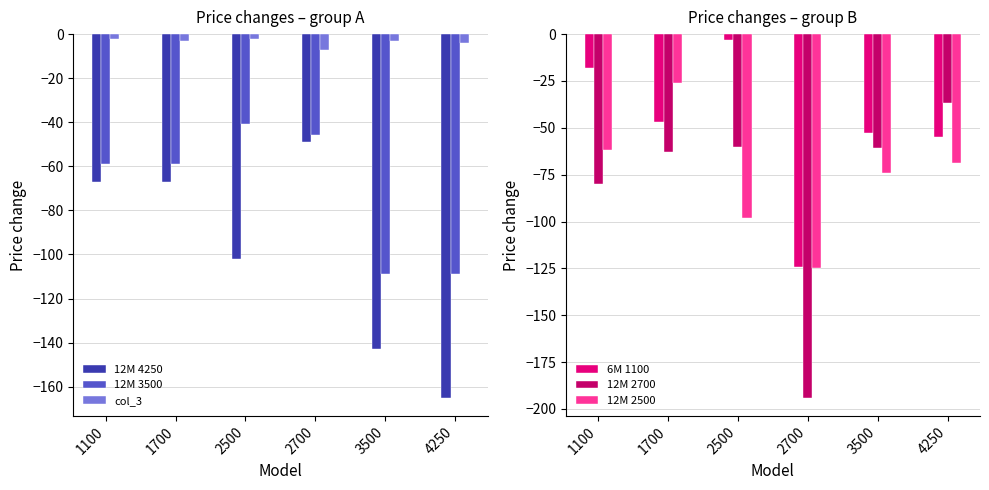

What is the minimum value shown in the chart?

-194